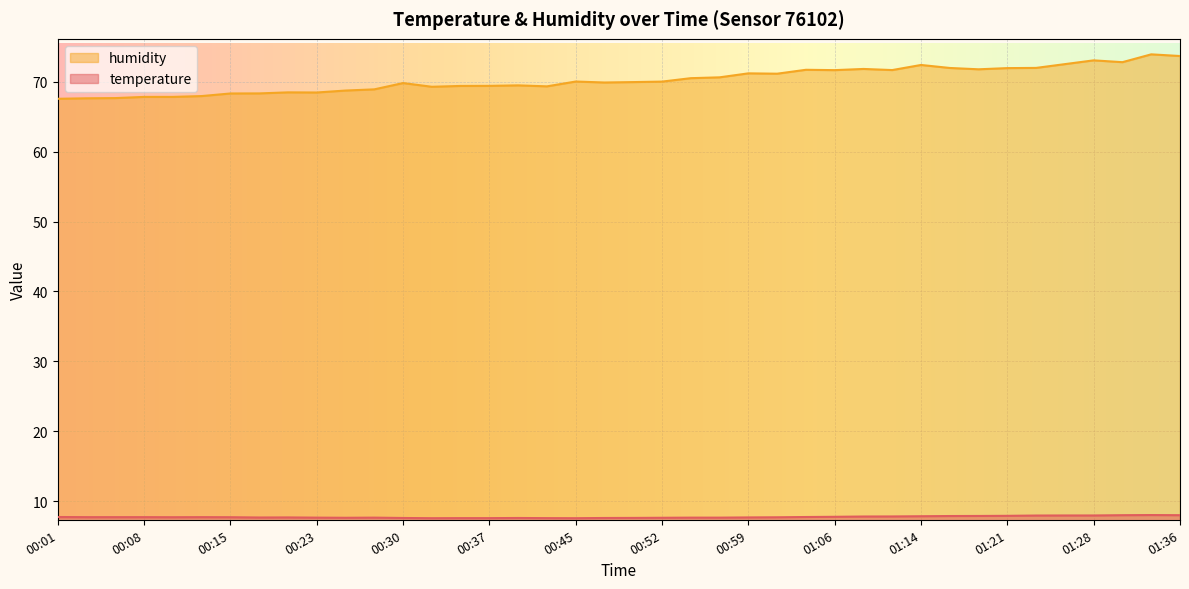

Count the number of categories in the chart.

40